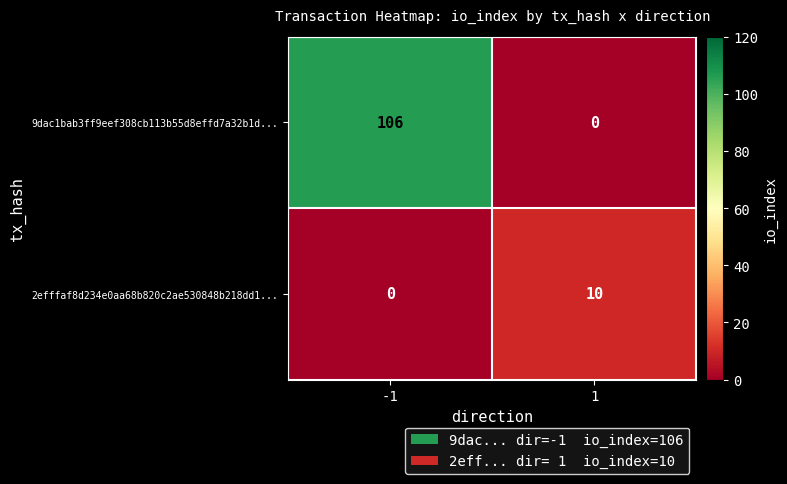

How many series are shown in this chart?

2